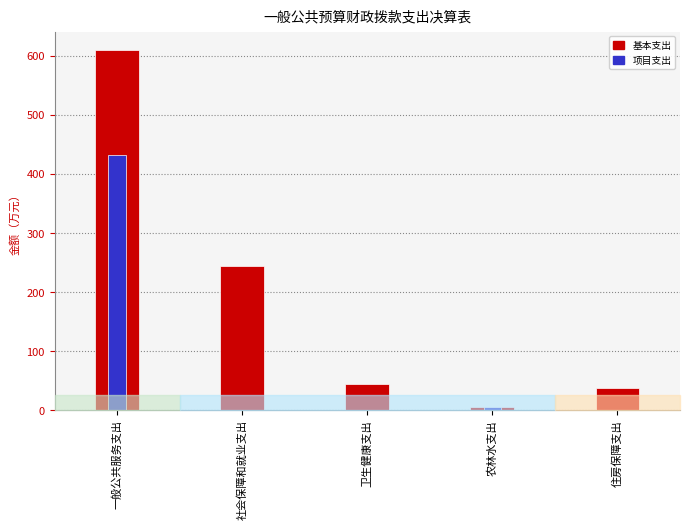

What is the value of the 基本支出 bar at the 1st from the left?

610.6